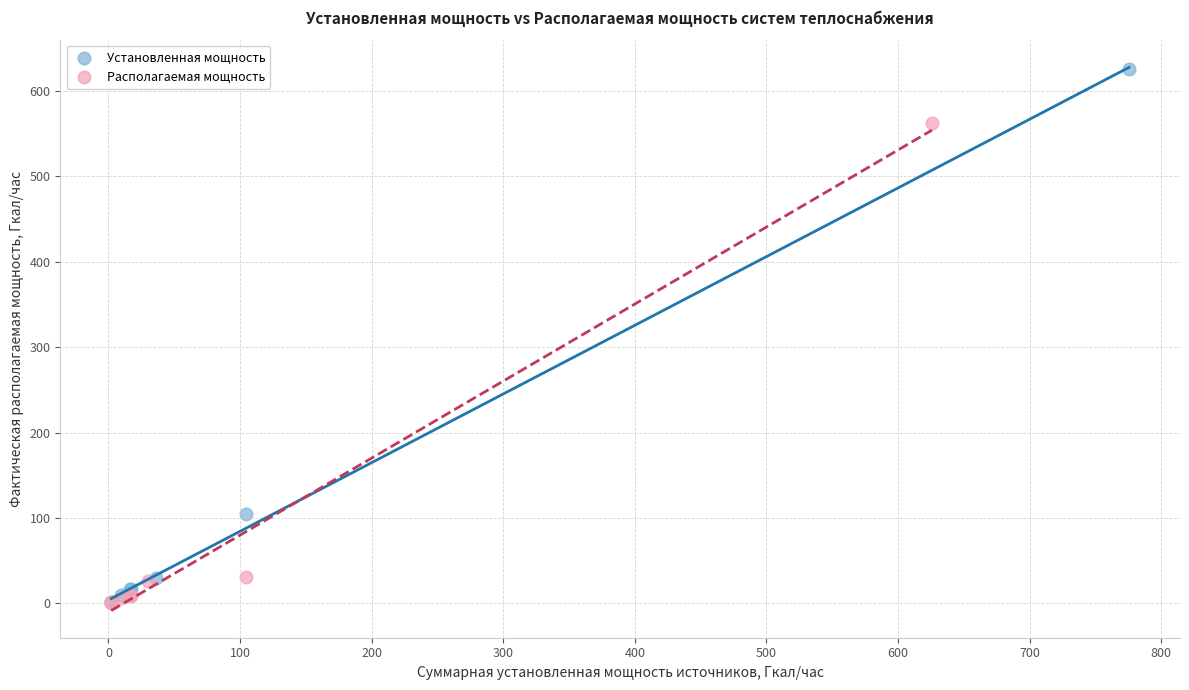

Which series reaches the maximum Y coordinate?

Установленная мощность